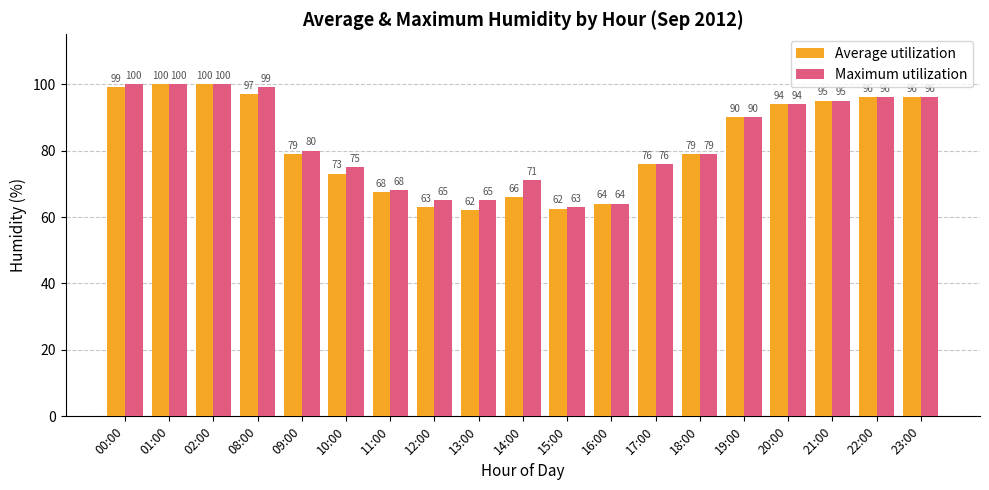

What is the total value across all series at 15:00?

125.5